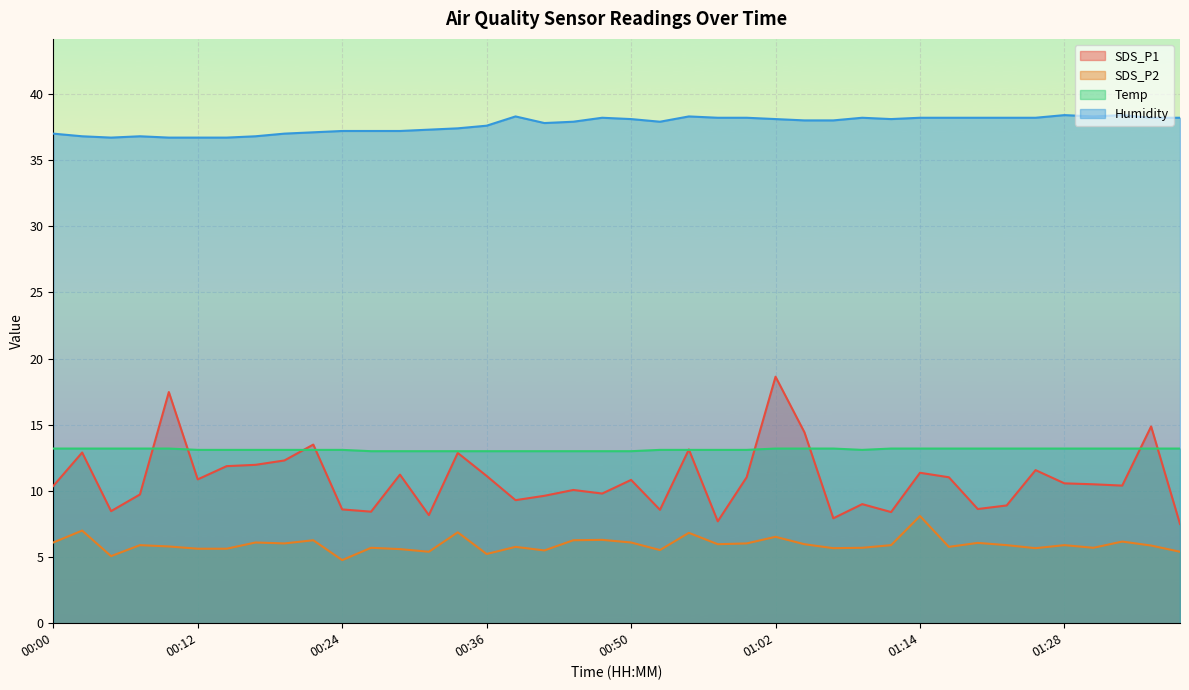

How many data points in SDS_P1 are less than 10?

16